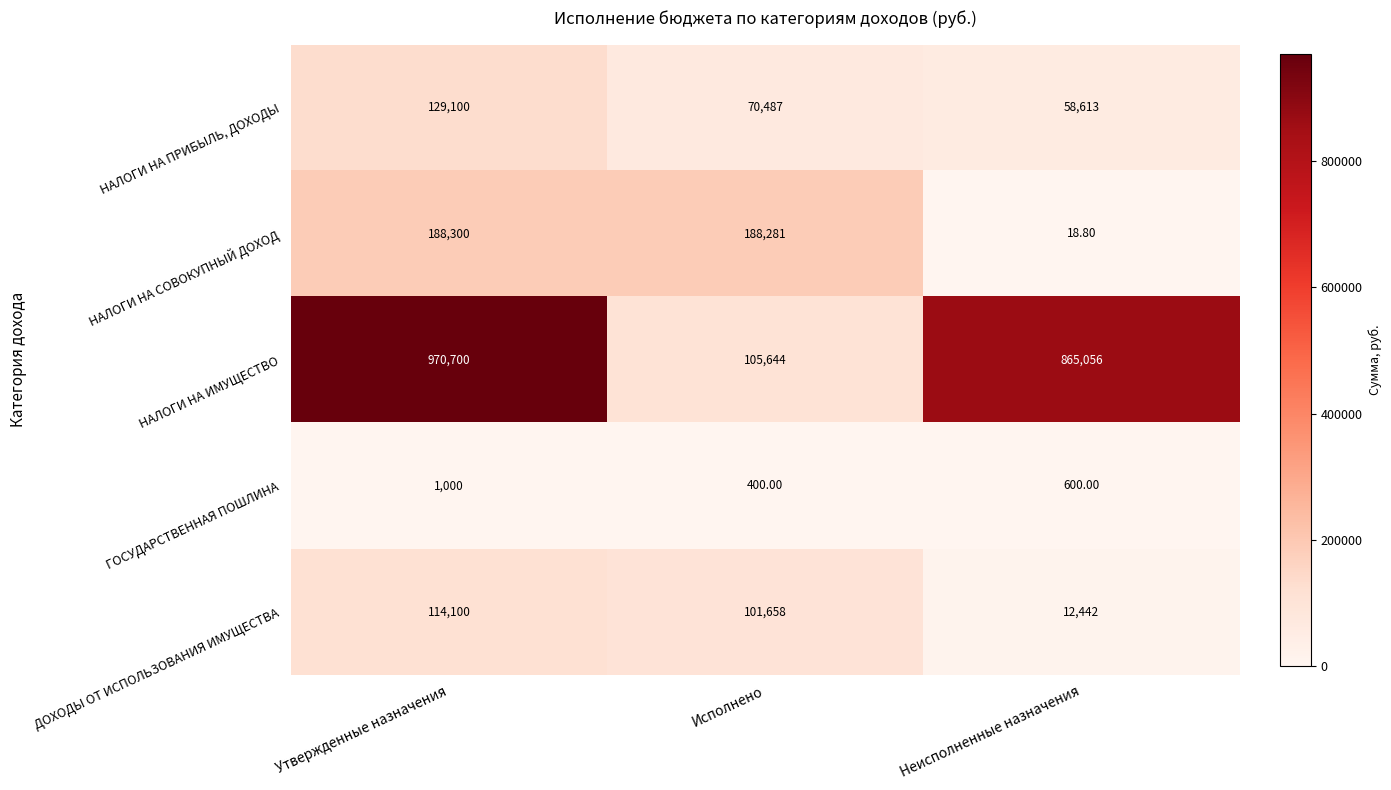

Which label corresponds to the smallest value in the chart?

Неисполненные назначения